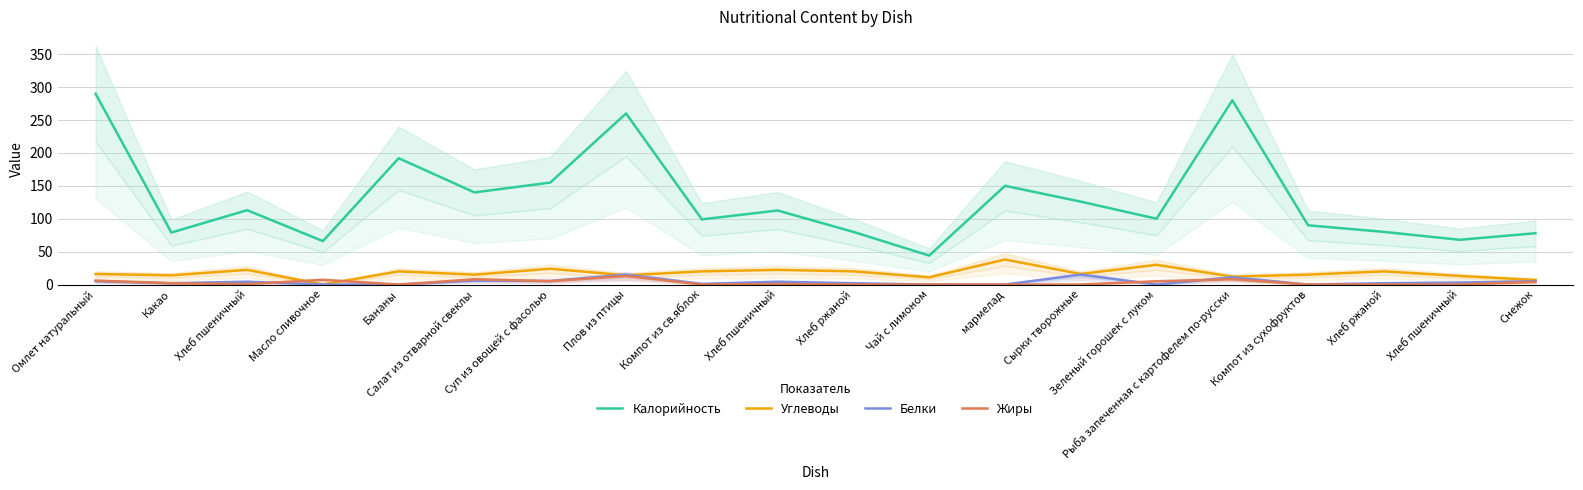

What are all the series names shown in the legend?

Калорийность, Углеводы, Белки, Жиры